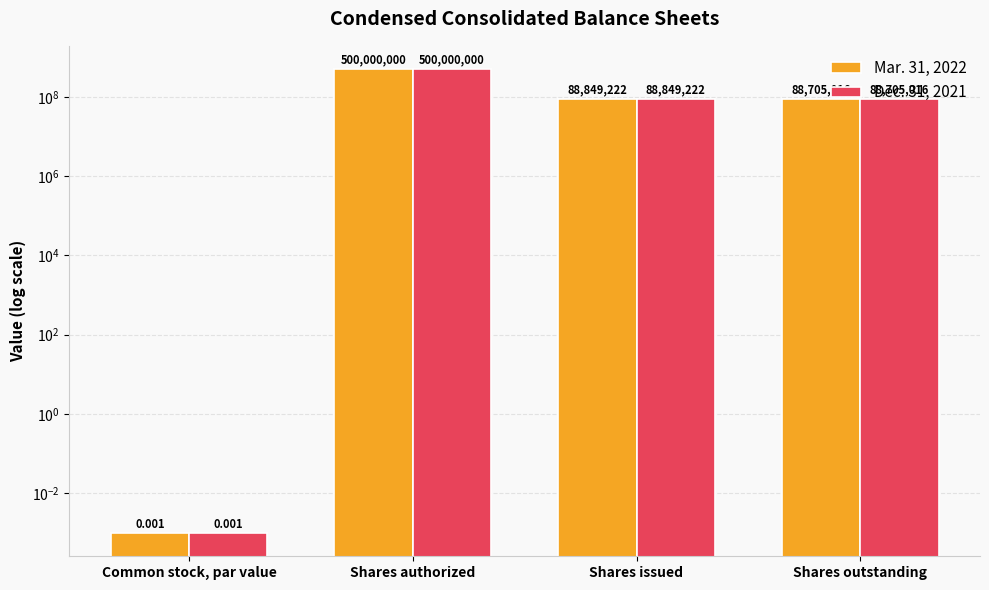

How many data points in Mar. 31, 2022 are above 88849222?

1